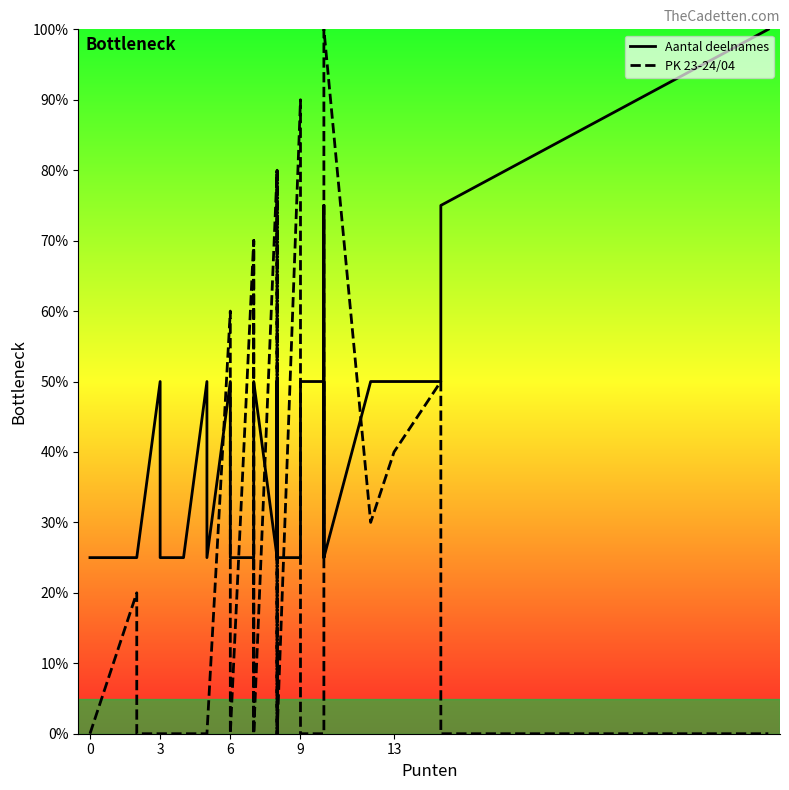

True or false: PK 23-24/04 and Aantal deelnames cross at least once.

True